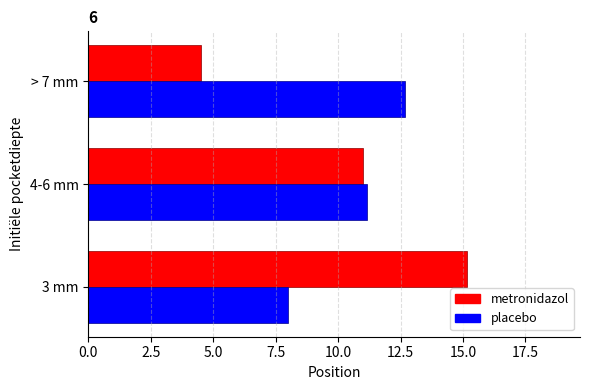

Rank the categories by placebo value from lowest to highest.

3 mm, 4-6 mm, > 7 mm